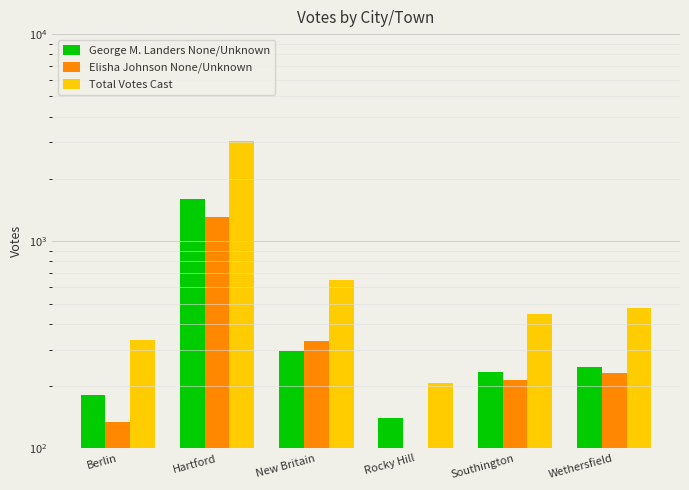

How many bars are there in total?

18